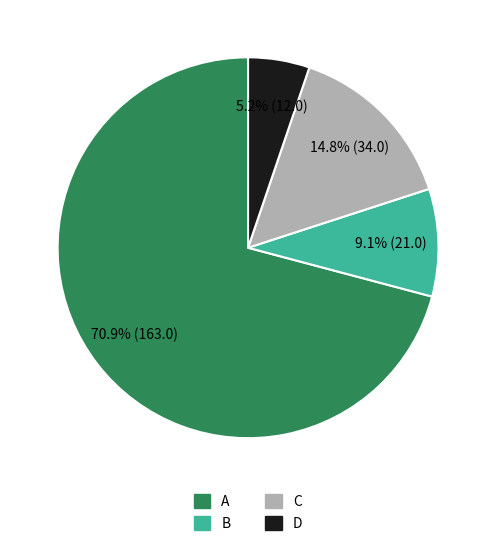

To the nearest percent, what is the difference between the largest and smallest slice percentages?

66%